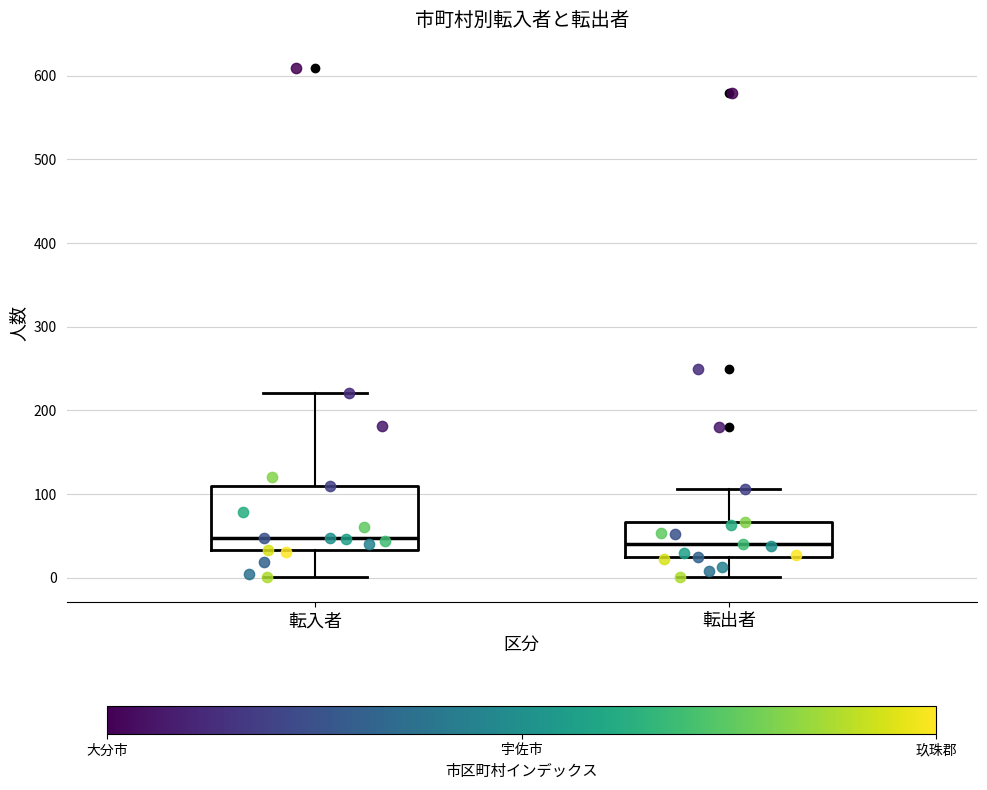

Comparing the boxes themselves (not the whiskers), which one is the tallest?

転入者